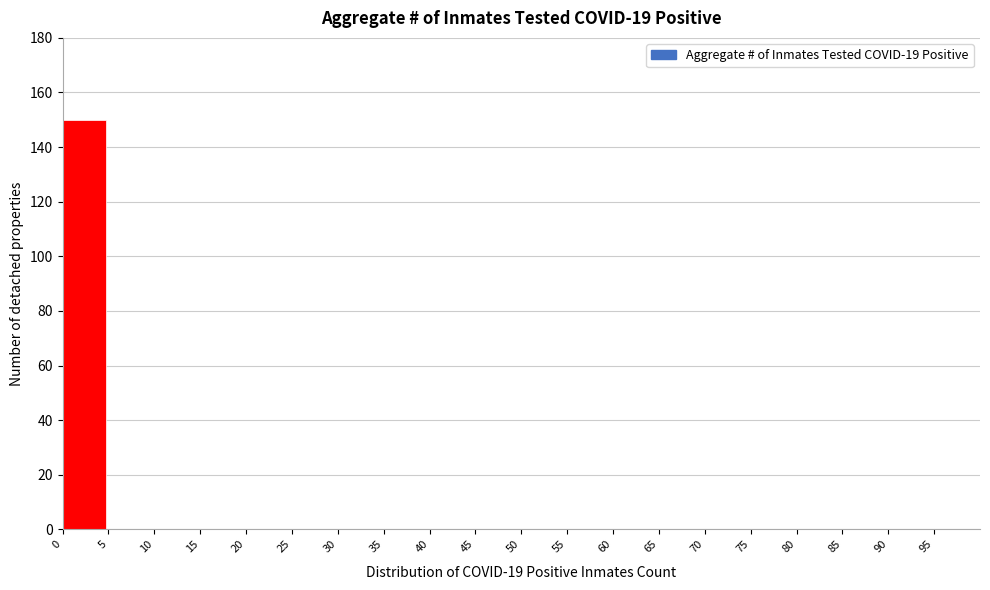

Reading left to right, transcribe this chart: for each bar, give the range it covers on the x-axis and its height. The values are not printed on the chart, so give them approximately, as read against the axis.

0 to 5: 150
5 to 10: 0
10 to 15: 0
15 to 20: 0
20 to 25: 0
25 to 30: 0
30 to 35: 0
35 to 40: 0
40 to 45: 0
45 to 50: 0
50 to 55: 0
55 to 60: 0
60 to 65: 0
65 to 70: 0
70 to 75: 0
75 to 80: 0
80 to 85: 0
85 to 90: 0
90 to 95: 0
95 to 100: 0